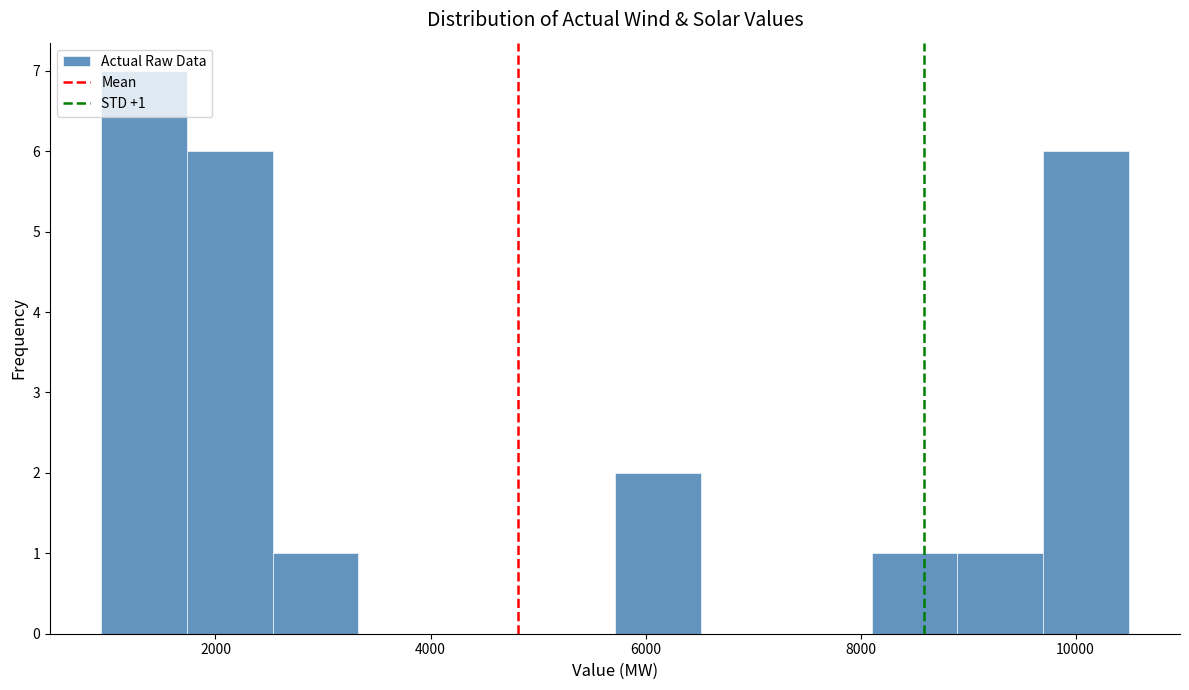

Read against the x-axis, roughly where is the centre of the tallest bar?

1400